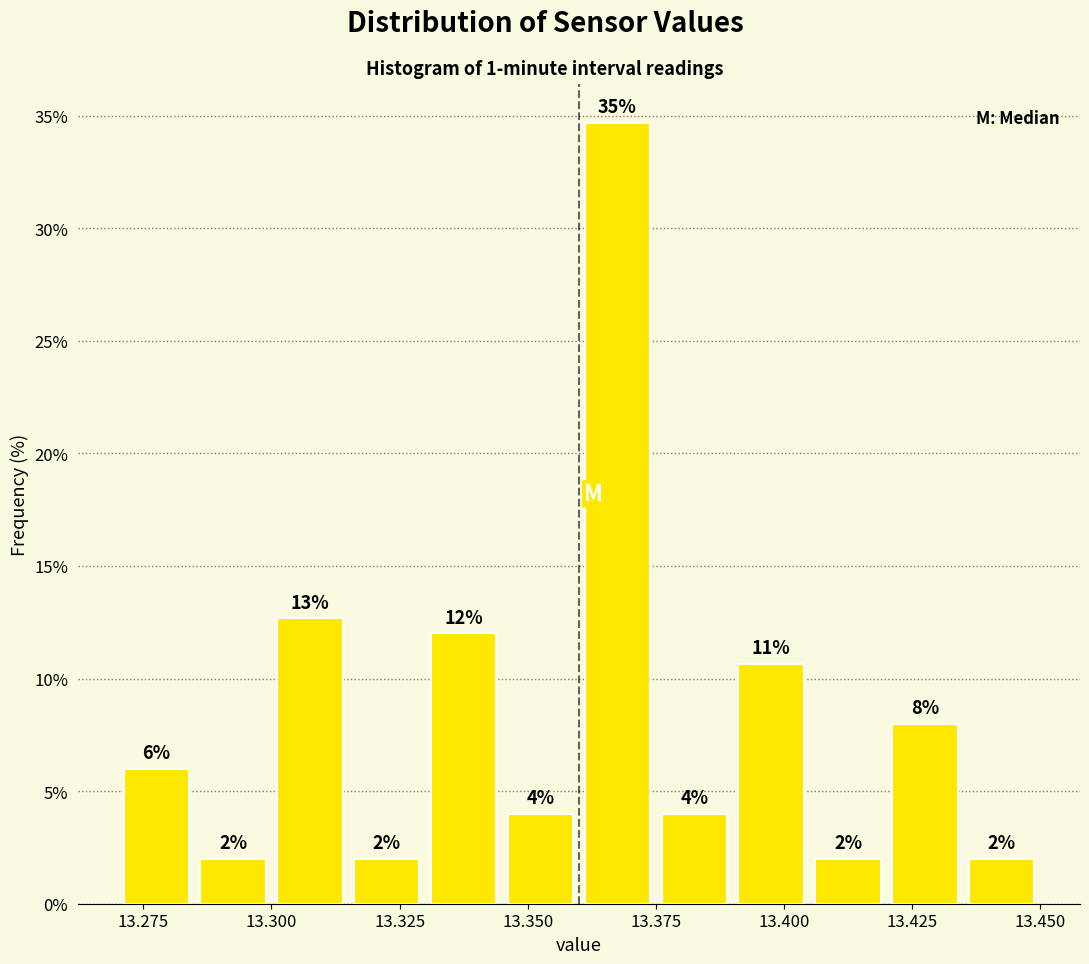

Read against the x-axis, roughly where is the centre of the tallest bar?

13.370